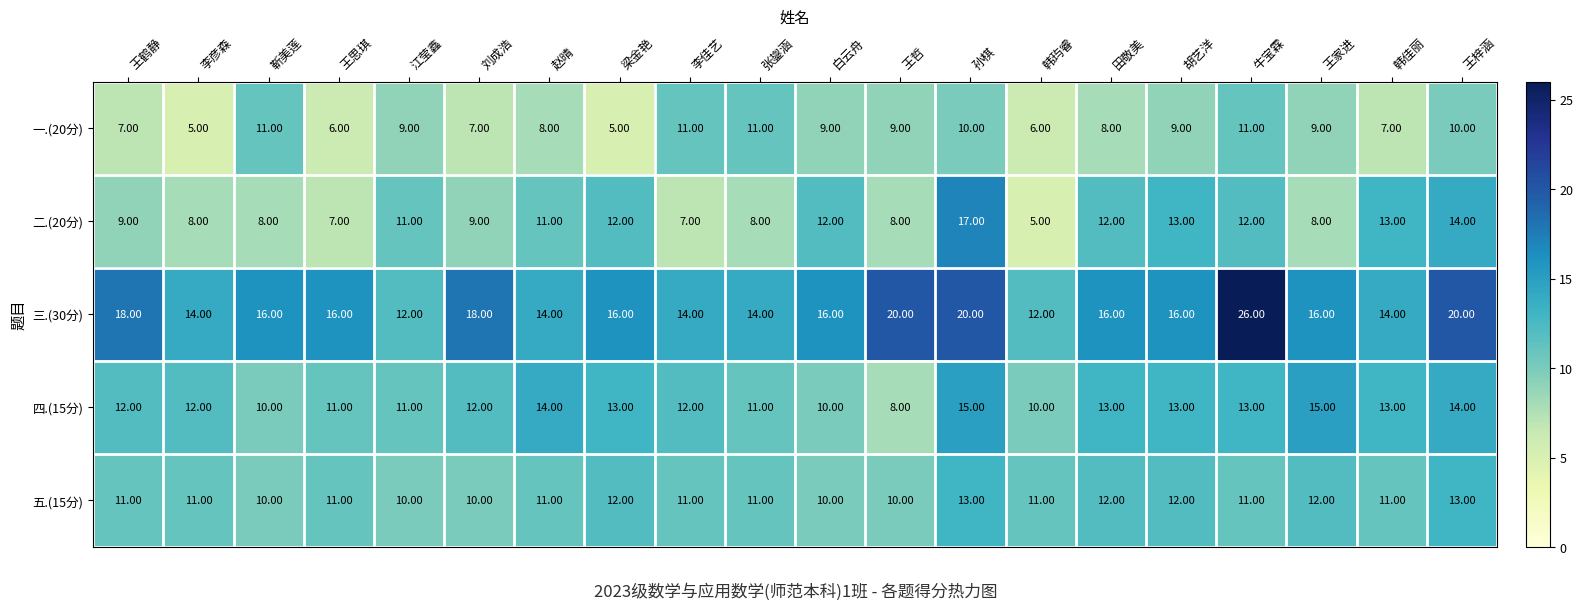

What is the difference between the second highest and second lowest values in the 二.(20分) series?

7